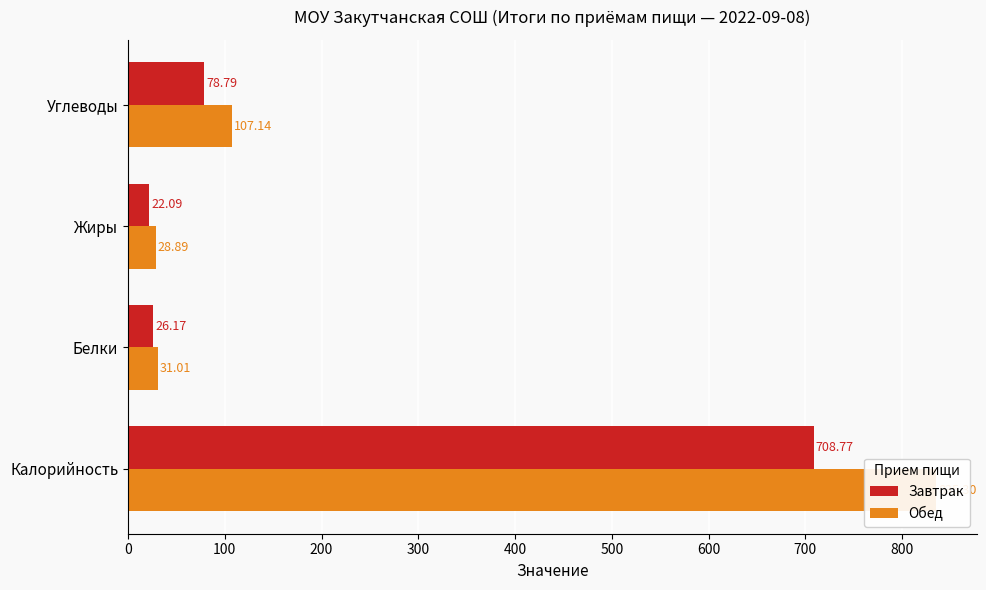

How many groups of bars are there?

4